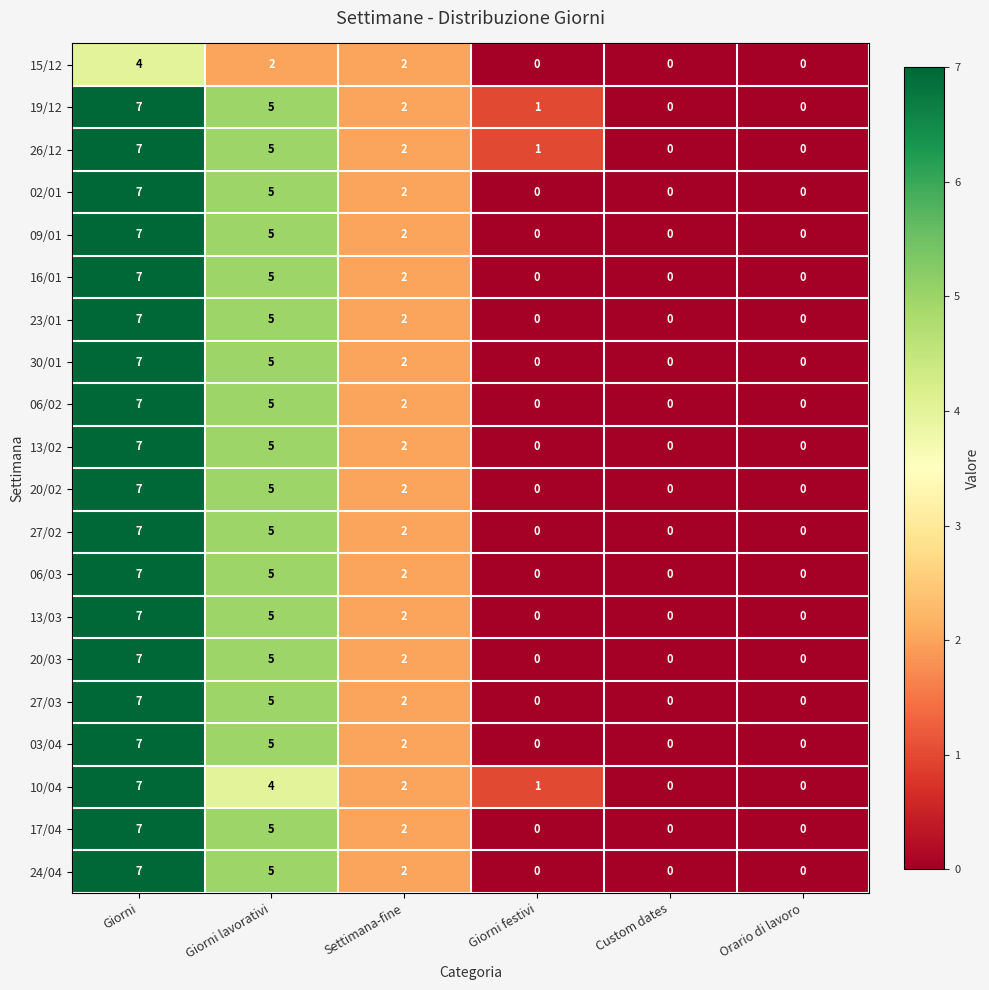

What is the difference between the maximum and minimum values in the 13/02 series?

7